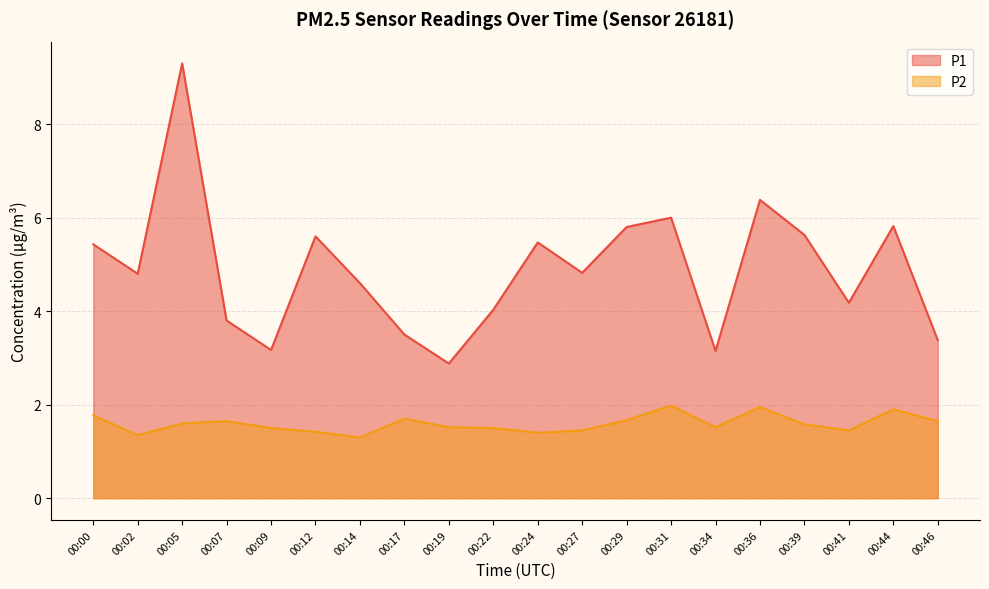

At which label does P1 reach its minimum?

00:19